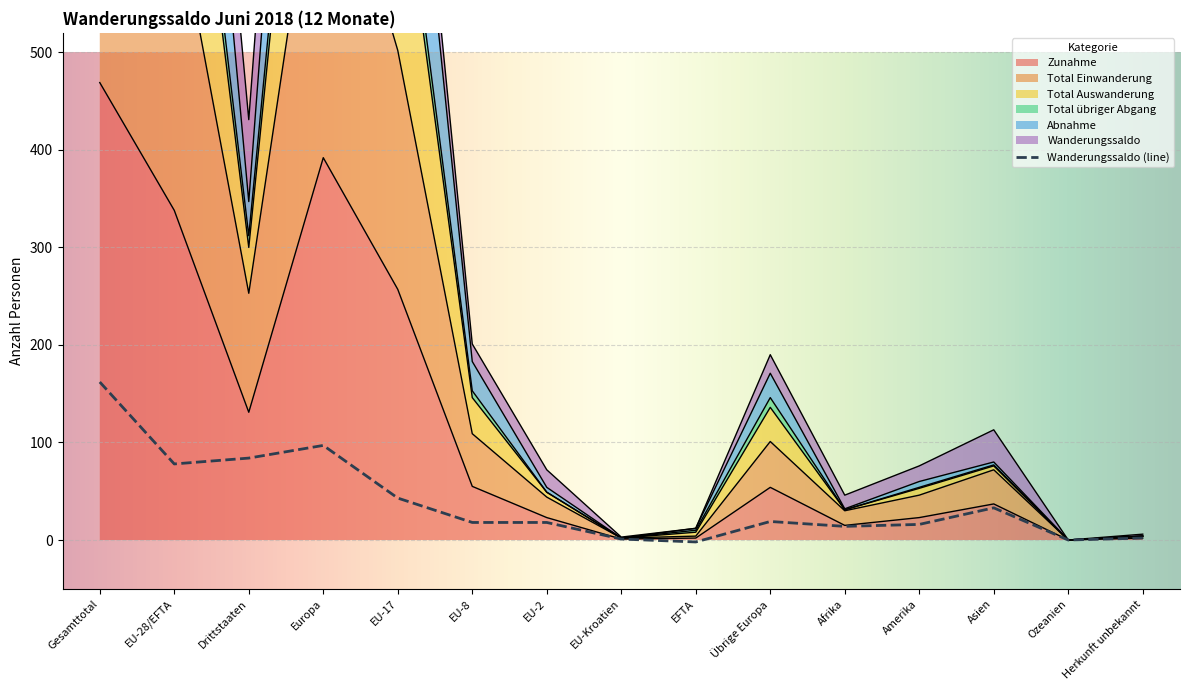

Reading left to right, list all the values displayed in this chart.

Zunahme: Gesamttotal=469	EU-28/EFTA=338	Drittstaaten=131	Europa=392	EU-17=257	EU-8=55	EU-2=23	EU-Kroatien=1	EFTA=2	Übrige Europa=54	Afrika=15	Amerika=23	Asien=37	Ozeanien=0	Herkunft unbekannt=2
Total Einwanderung: Gesamttotal=914	EU-28/EFTA=661	Drittstaaten=253	Europa=762	EU-17=502	EU-8=109	EU-2=44	EU-Kroatien=2	EFTA=4	Übrige Europa=101	Afrika=30	Amerika=46	Asien=72	Ozeanien=0	Herkunft unbekannt=4
Total Auswanderung: Gesamttotal=1528	EU-28/EFTA=1181	Drittstaaten=347	Europa=1352	EU-17=930	EU-8=183	EU-2=54	EU-Kroatien=2	EFTA=12	Übrige Europa=171	Afrika=32	Amerika=60	Asien=80	Ozeanien=0	Herkunft unbekannt=4
Total übriger Abgang: Gesamttotal=1268	EU-28/EFTA=956	Drittstaaten=312	Europa=1102	EU-17=742	EU-8=153	EU-2=49	EU-Kroatien=2	EFTA=10	Übrige Europa=146	Afrika=31	Amerika=54	Asien=77	Ozeanien=0	Herkunft unbekannt=4
Abnahme: Gesamttotal=1221	EU-28/EFTA=921	Drittstaaten=300	Europa=1057	EU-17=716	EU-8=146	EU-2=49	EU-Kroatien=2	EFTA=8	Übrige Europa=136	Afrika=31	Amerika=53	Asien=76	Ozeanien=0	Herkunft unbekannt=4
Wanderungssaldo: Gesamttotal=162	EU-28/EFTA=78	Drittstaaten=84	Europa=97	EU-17=43	EU-8=18	EU-2=18	EU-Kroatien=1	EFTA=-2	Übrige Europa=19	Afrika=14	Amerika=16	Asien=33	Ozeanien=0	Herkunft unbekannt=2